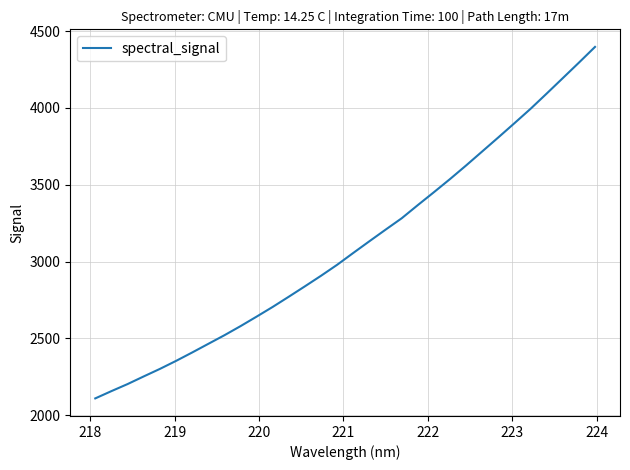

What is the sum of all values?

99262.7